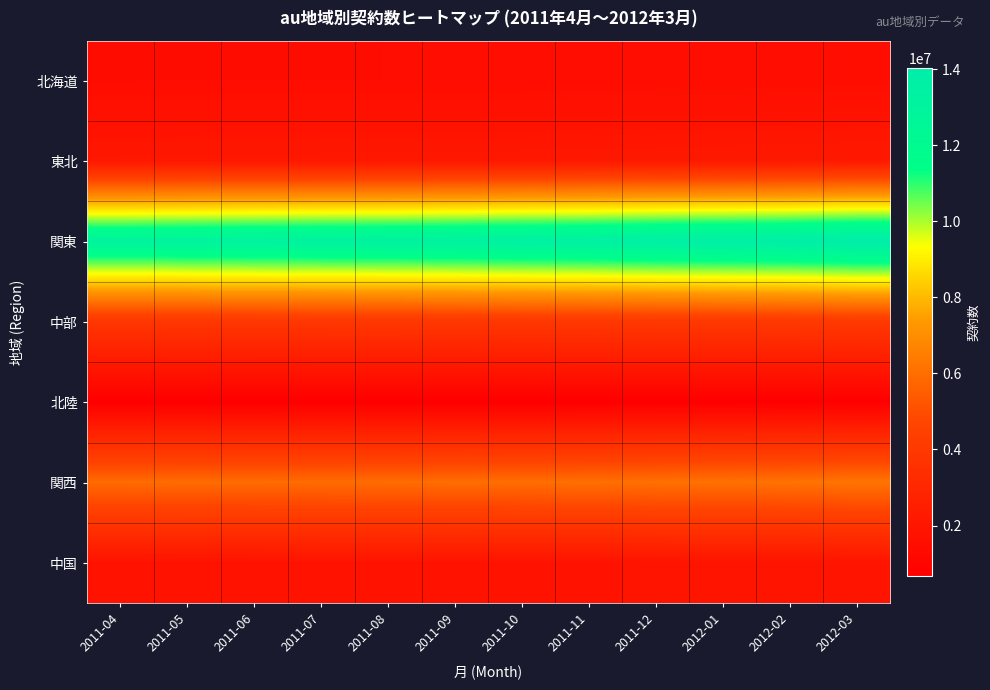

Which series has the largest range (max minus min)?

関東